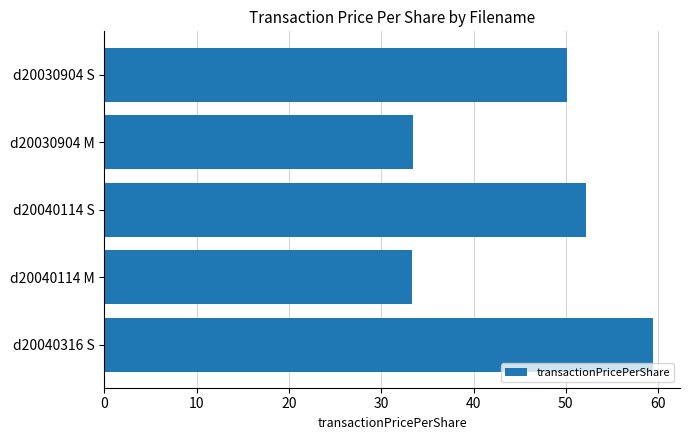

What is the sum of all values?

228.5